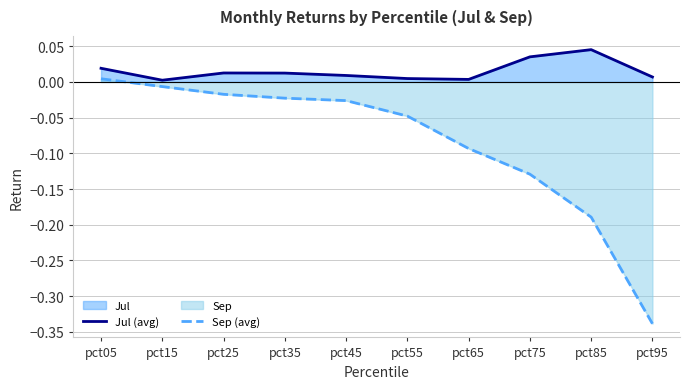

True or false: Sep (avg) has a value of 0.0 at pct05.

False